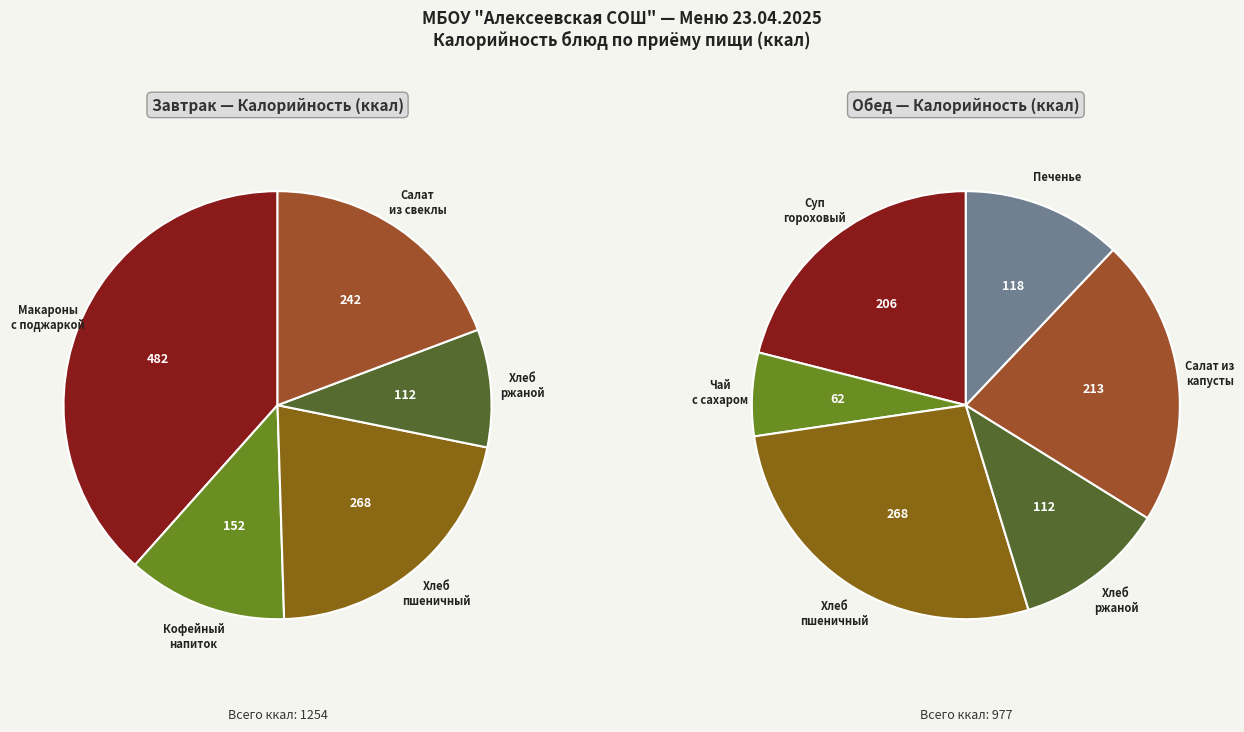

Does any single category account for the majority?

No